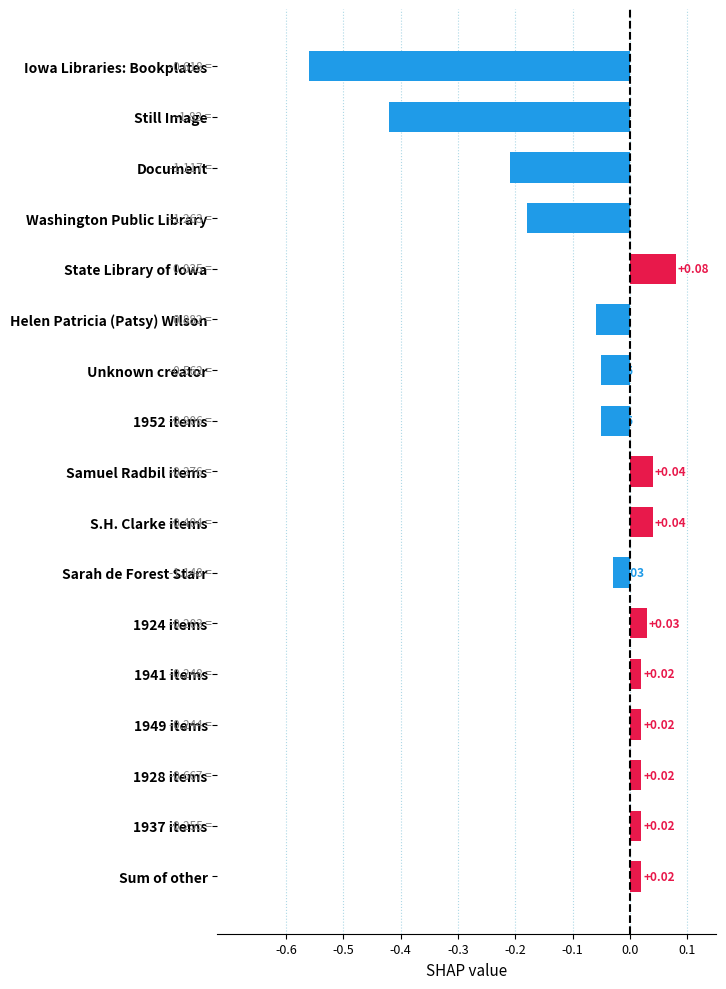

What is the label of the 9th bar from the top?

Samuel Radbil items